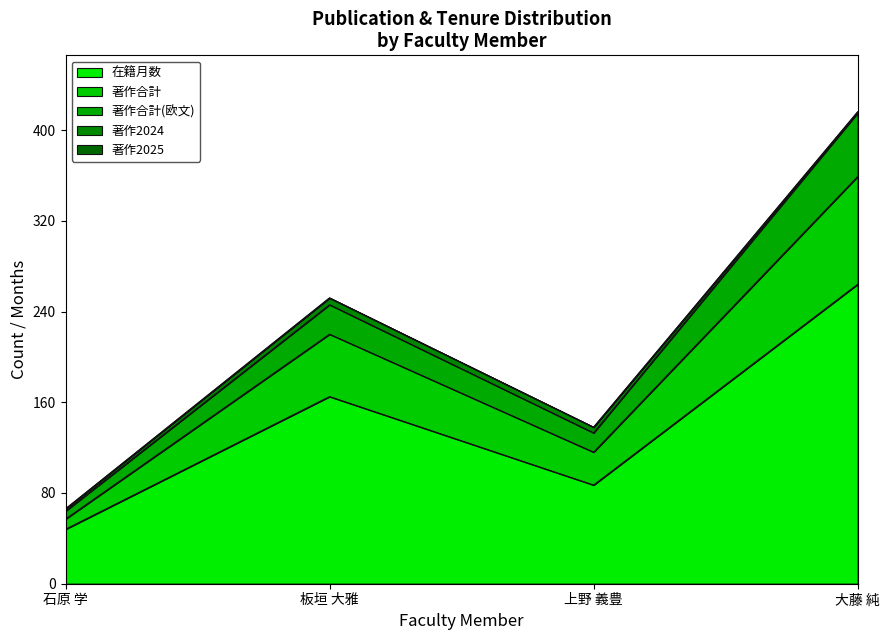

How many values in the 著作合計(欧文) series are below 246?

2